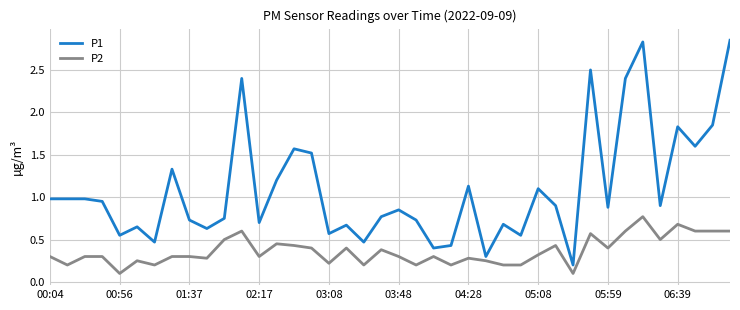

Which series has the largest range (max minus min)?

P1